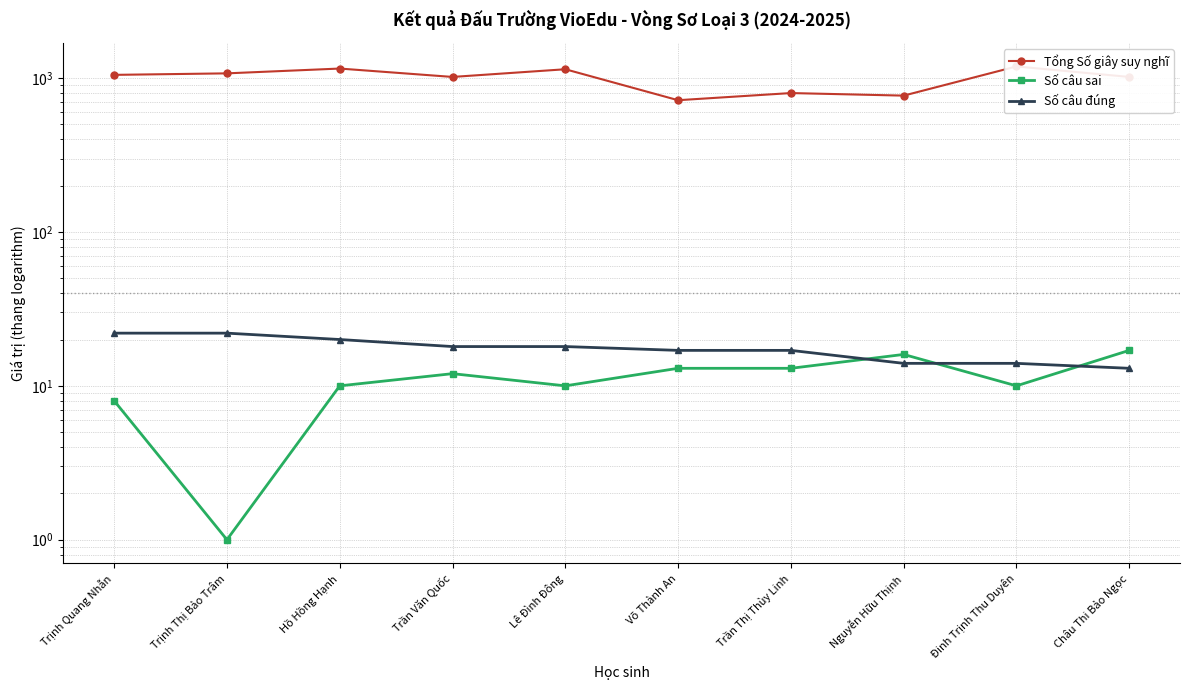

Is the value of Số câu sai at Đinh Trịnh Thu Duyên greater than the value of Số câu đúng at Đinh Trịnh Thu Duyên?

No